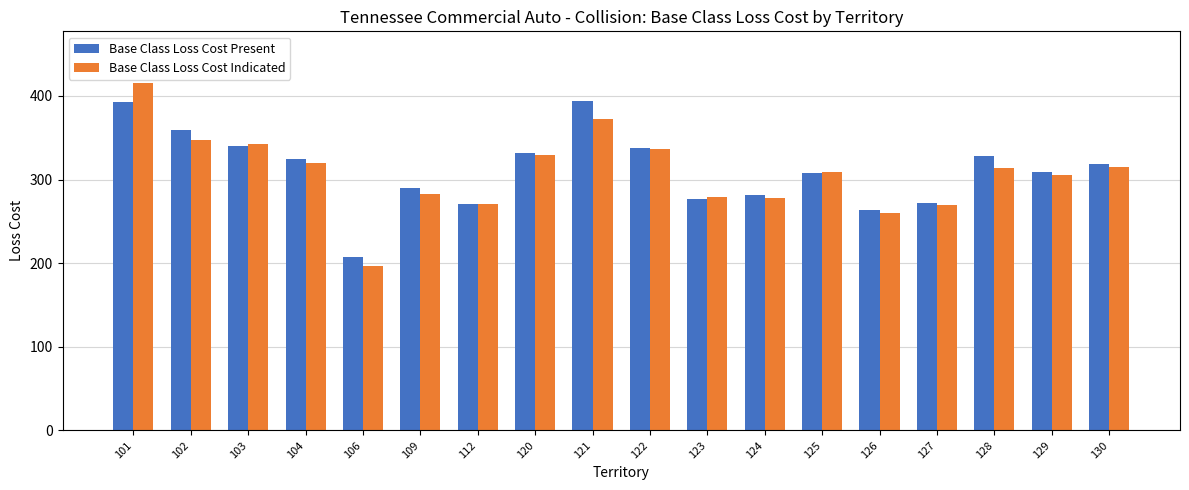

Which label corresponds to the largest value in the chart?

101